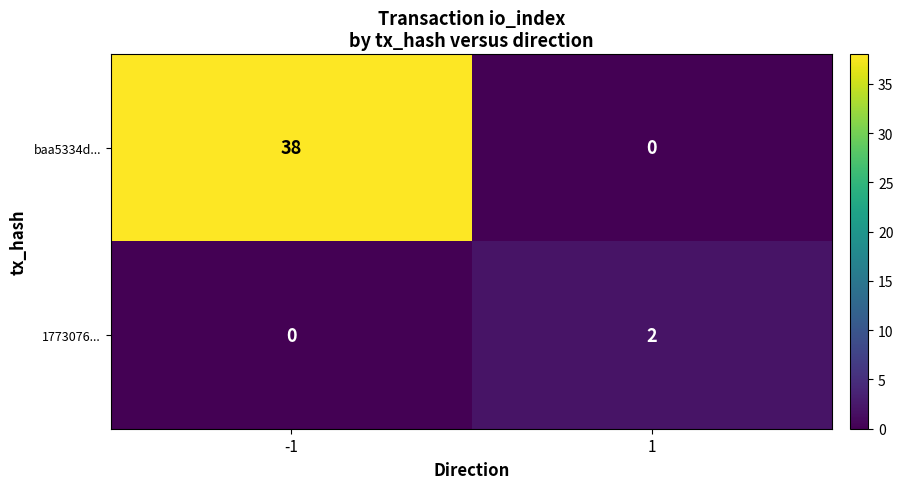

True or false: 1773076... has a value of 0 at -1.

True